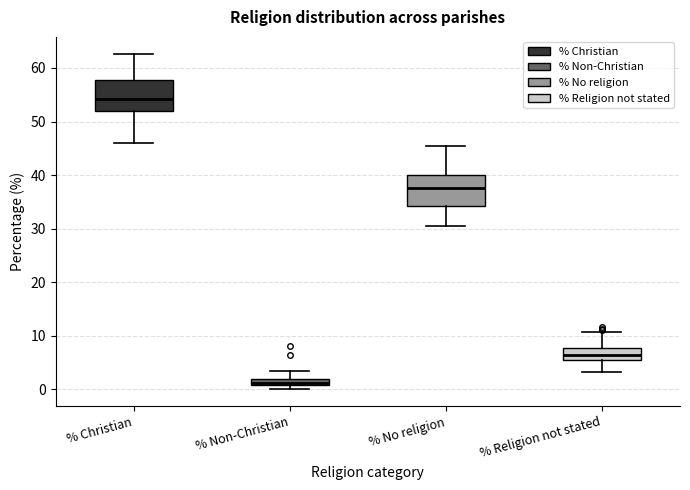

Which box's median line is the highest?

% Christian